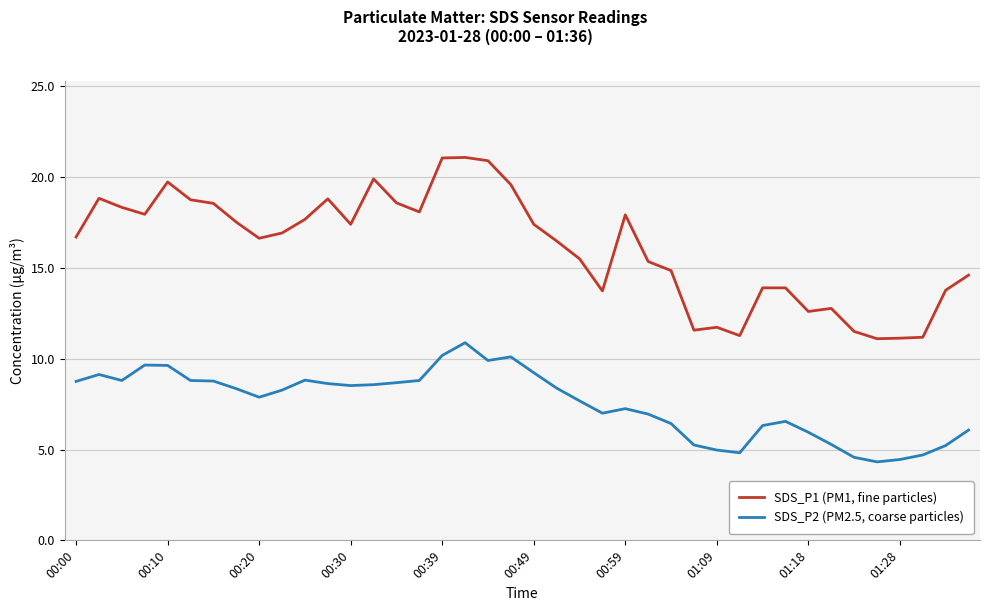

Which series has the largest total across all categories?

SDS_P1 (PM1, fine particles)